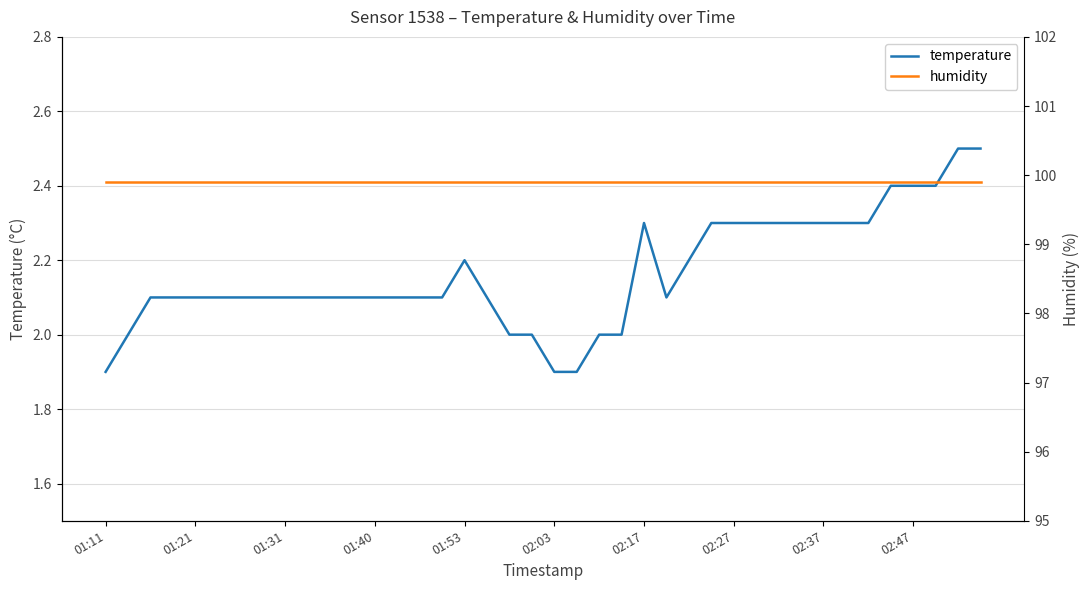

True or false: temperature and humidity intersect in this chart.

False